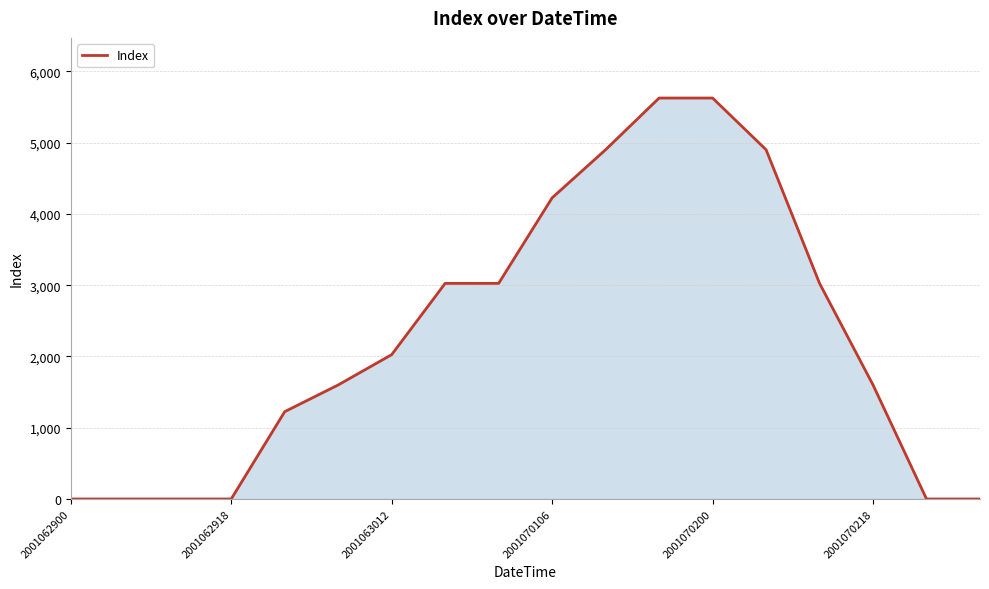

What is the maximum value shown in the chart?

5625